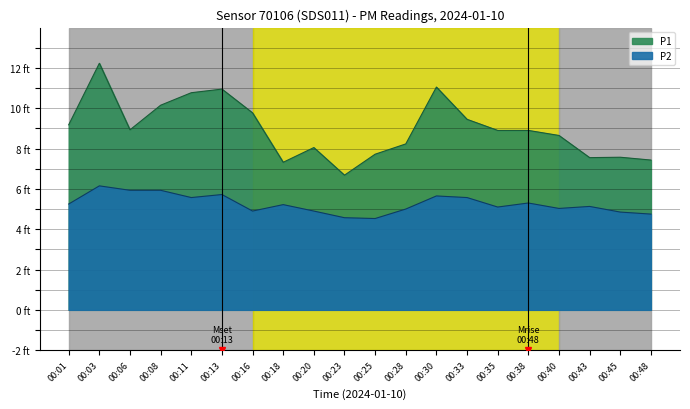

List the series in order of their peak value, lowest first.

P2, P1